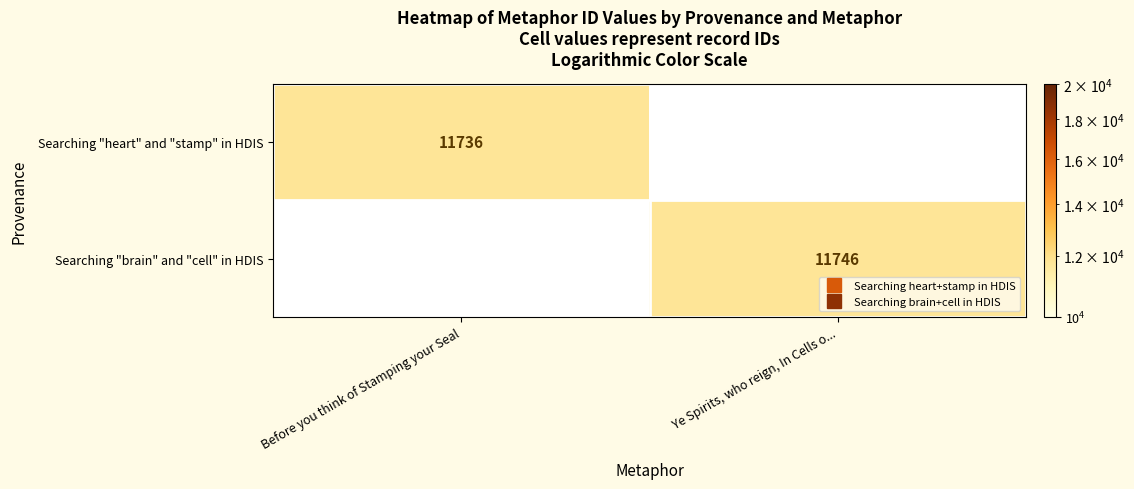

Read the Searching "brain" and "cell" in HDIS value at Ye Spirits, who reign, In Cells o....

11746.0